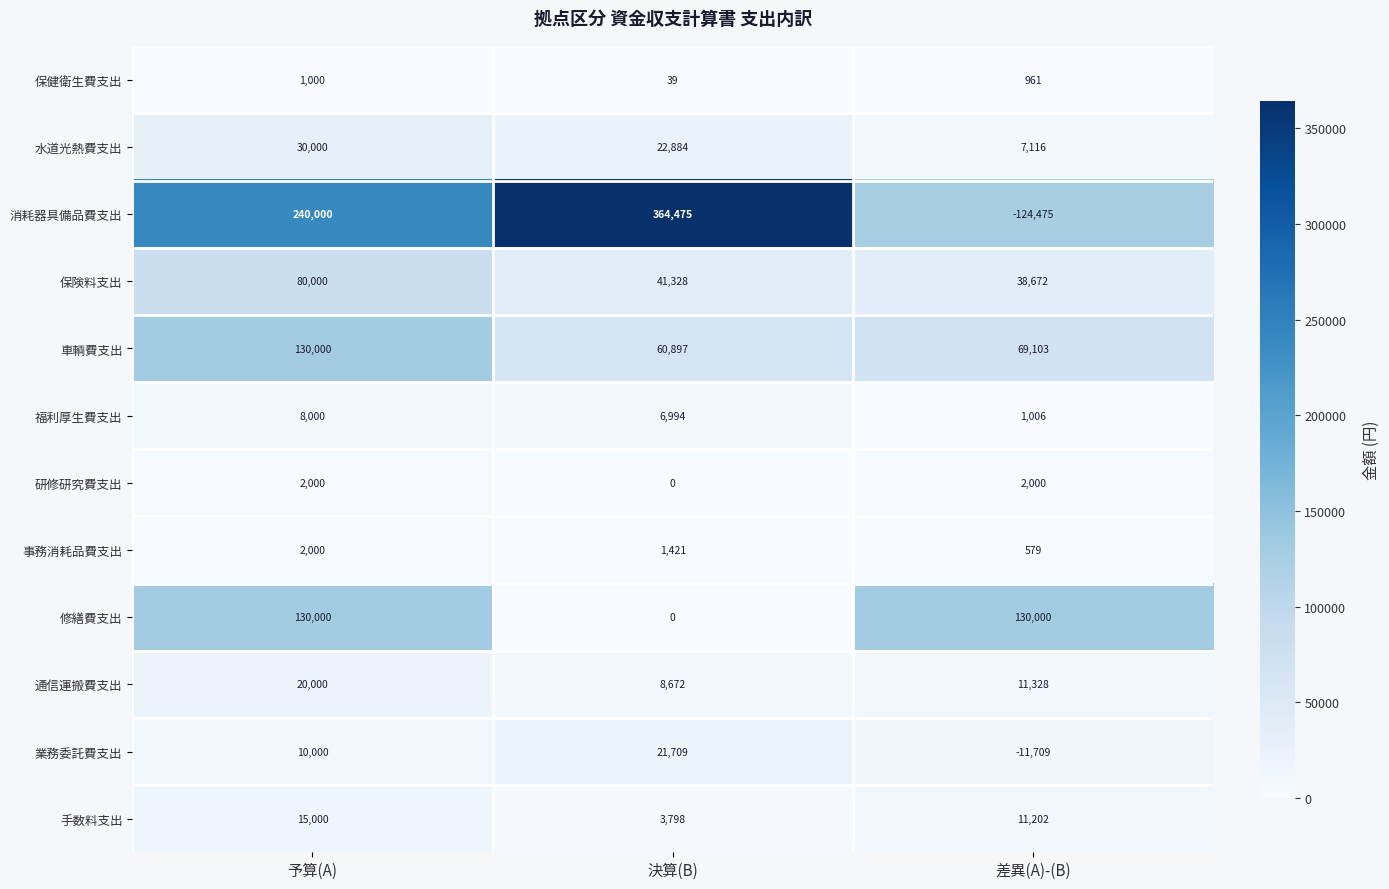

List the labels in order of 手数料支出 value, largest first.

予算(A), 差異(A)-(B), 決算(B)